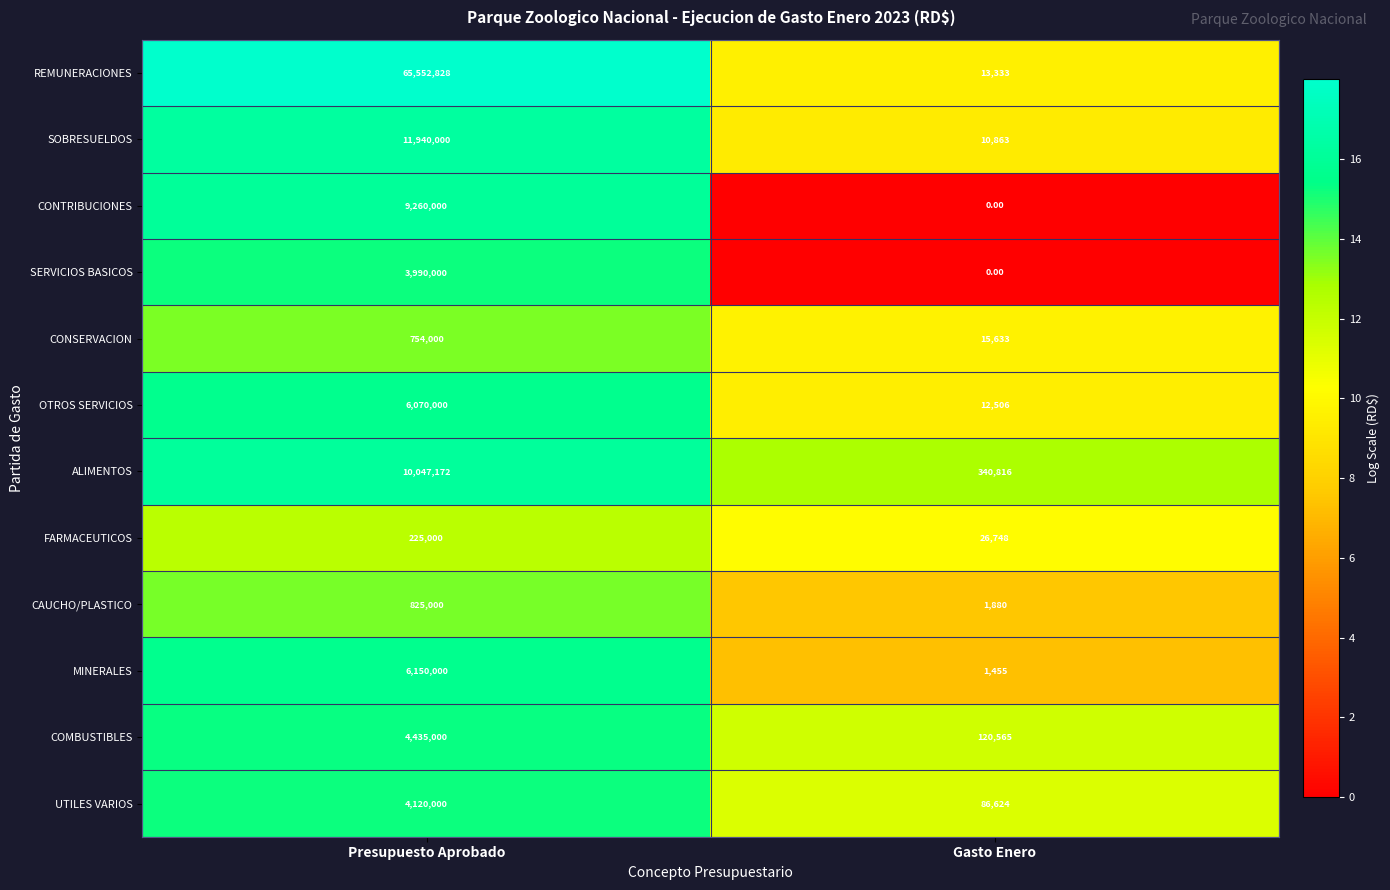

List the series in order of their peak value, highest first.

REMUNERACIONES, SOBRESUELDOS, ALIMENTOS, CONTRIBUCIONES, MINERALES, OTROS SERVICIOS, COMBUSTIBLES, UTILES VARIOS, SERVICIOS BASICOS, CAUCHO/PLASTICO, CONSERVACION, FARMACEUTICOS